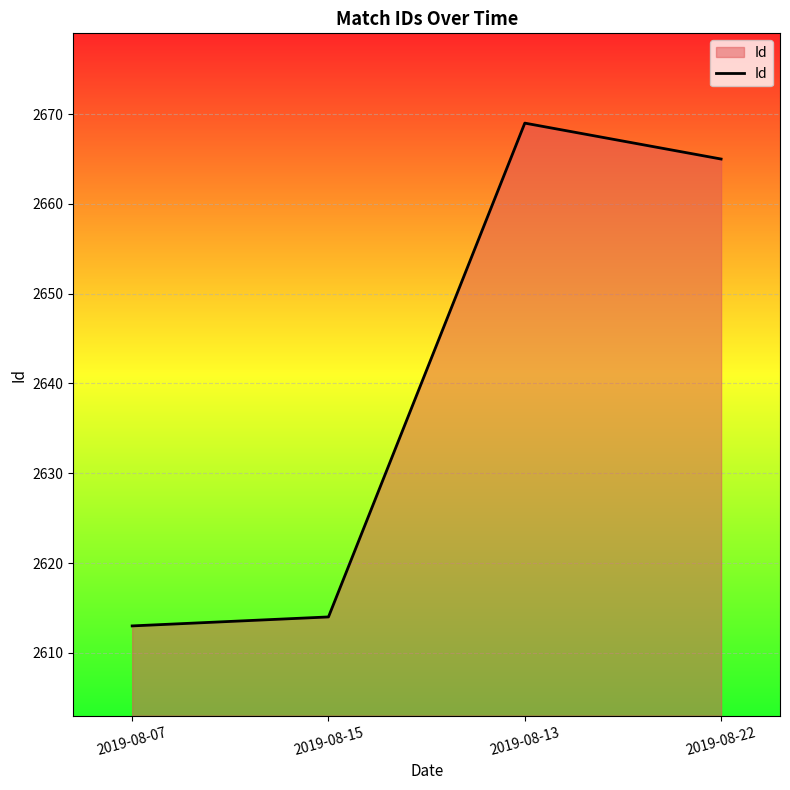

What is the maximum value shown in the chart?

2669